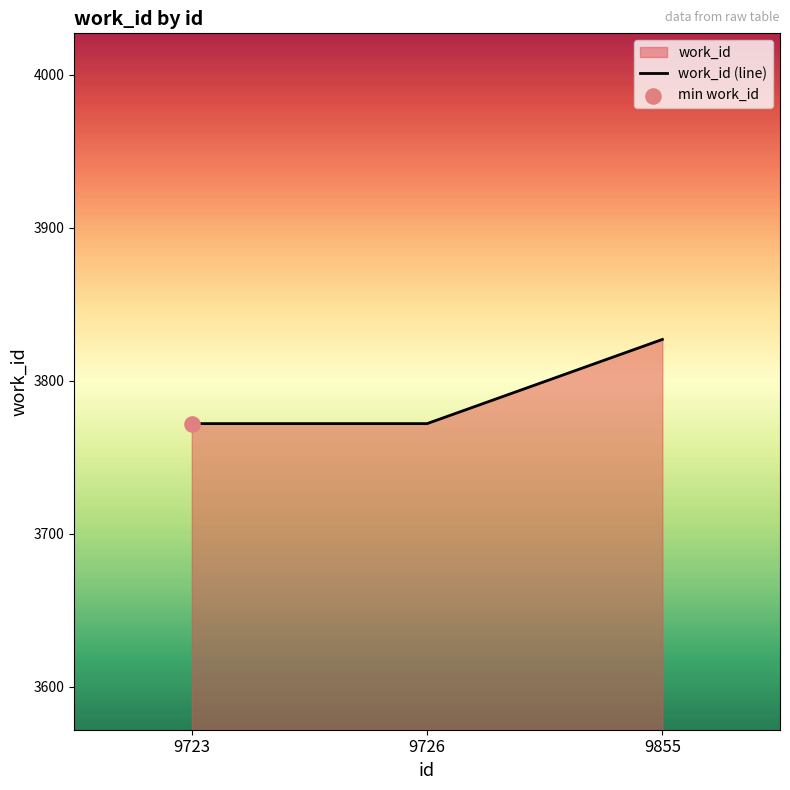

Which has a higher value, 9855 or 9723?

9855